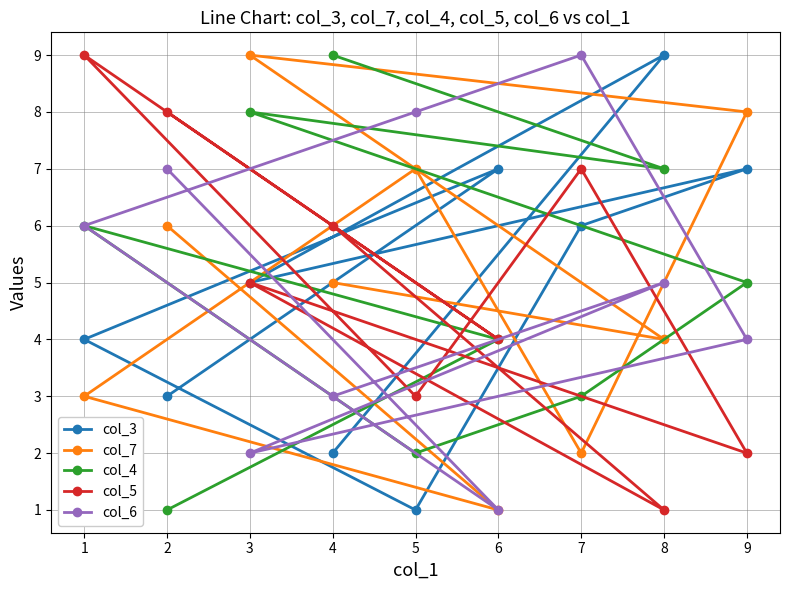

What is the maximum value shown in the chart?

9